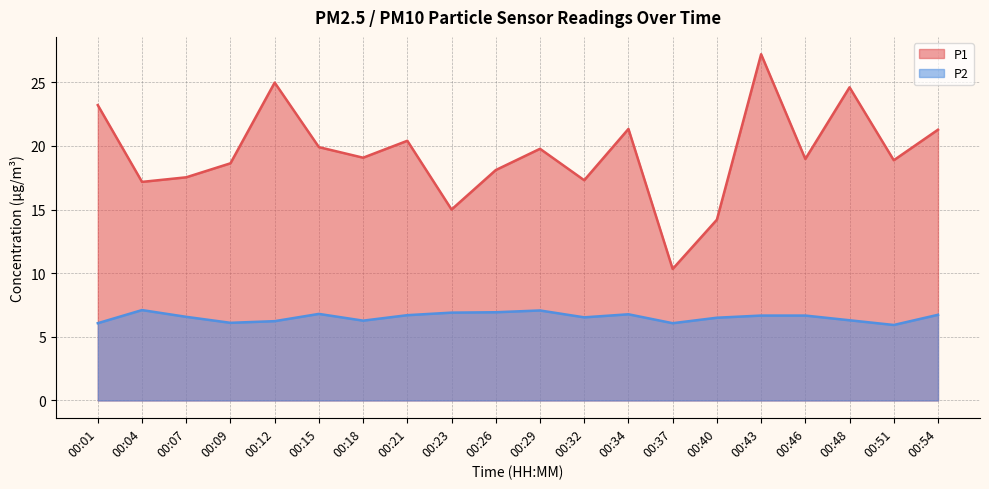

Is it true that P1 equals 29.5 at 00:29?

False